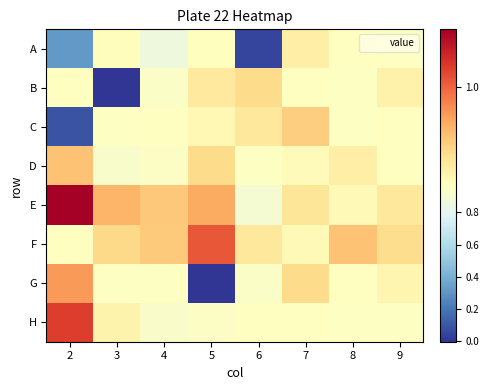

How many series are shown in this chart?

8